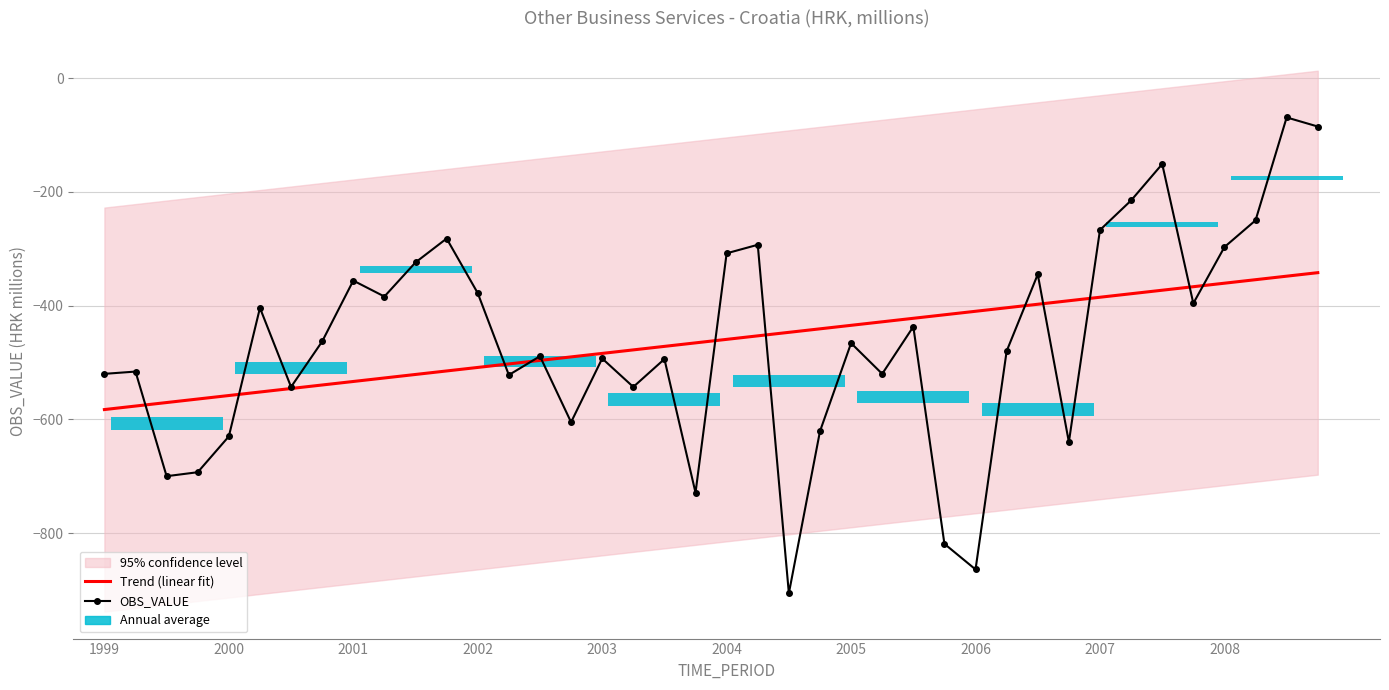

What is the average value of the OBS_VALUE series?

-462.4